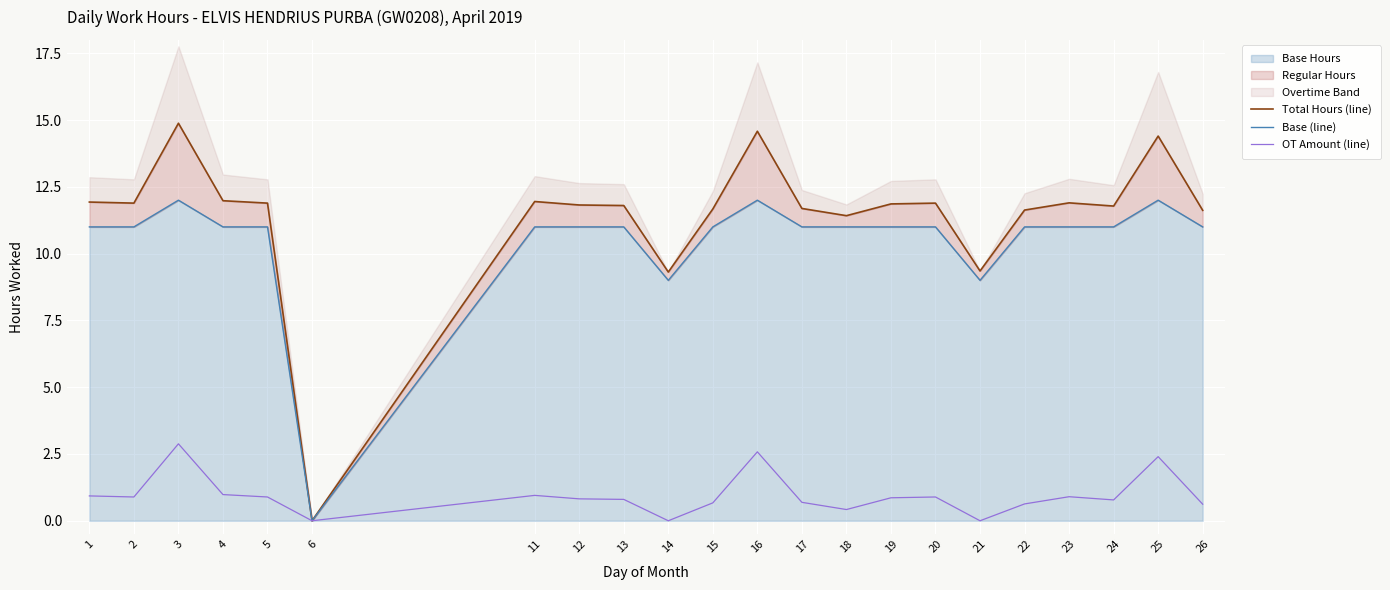

The value of OT Amount (line) at 25 is 3.7. True or false?

False